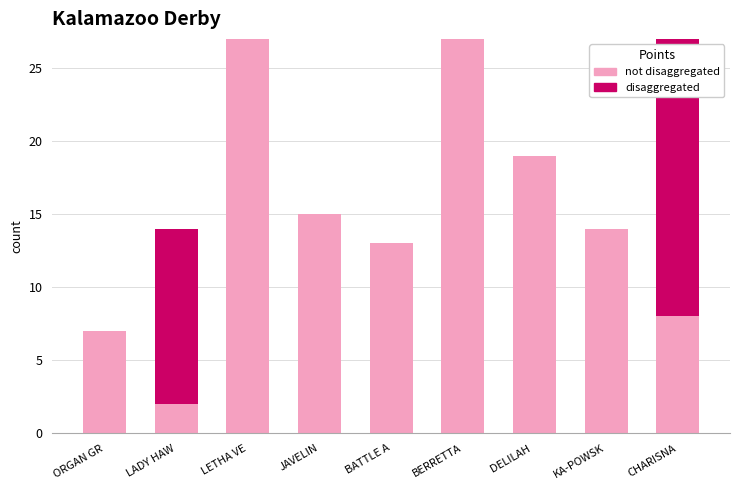

What are all the series names shown in the legend?

not disaggregated, disaggregated